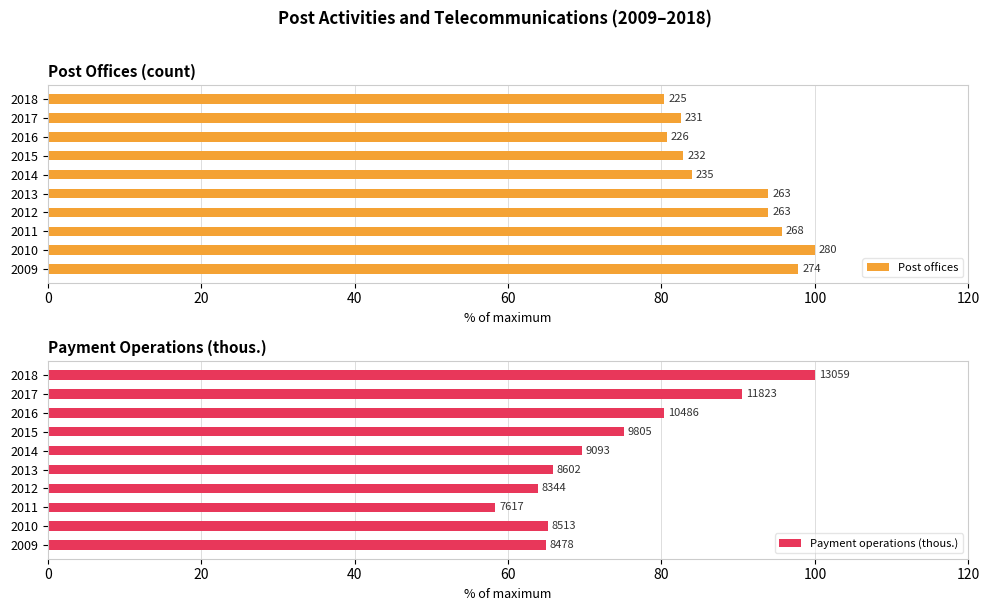

What is the difference between the maximum and minimum values in the Payment operations (thous.) series?

41.7